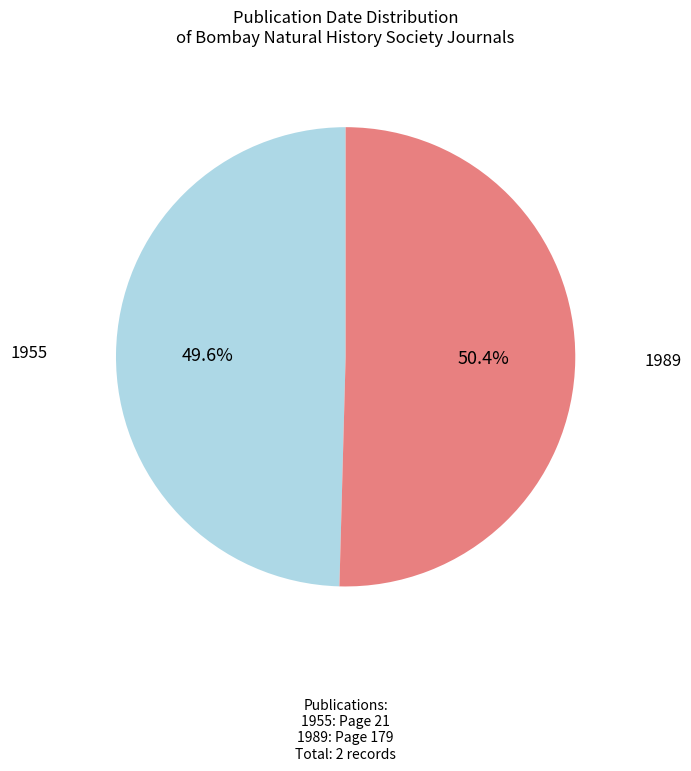

Does any single category account for the majority?

Yes